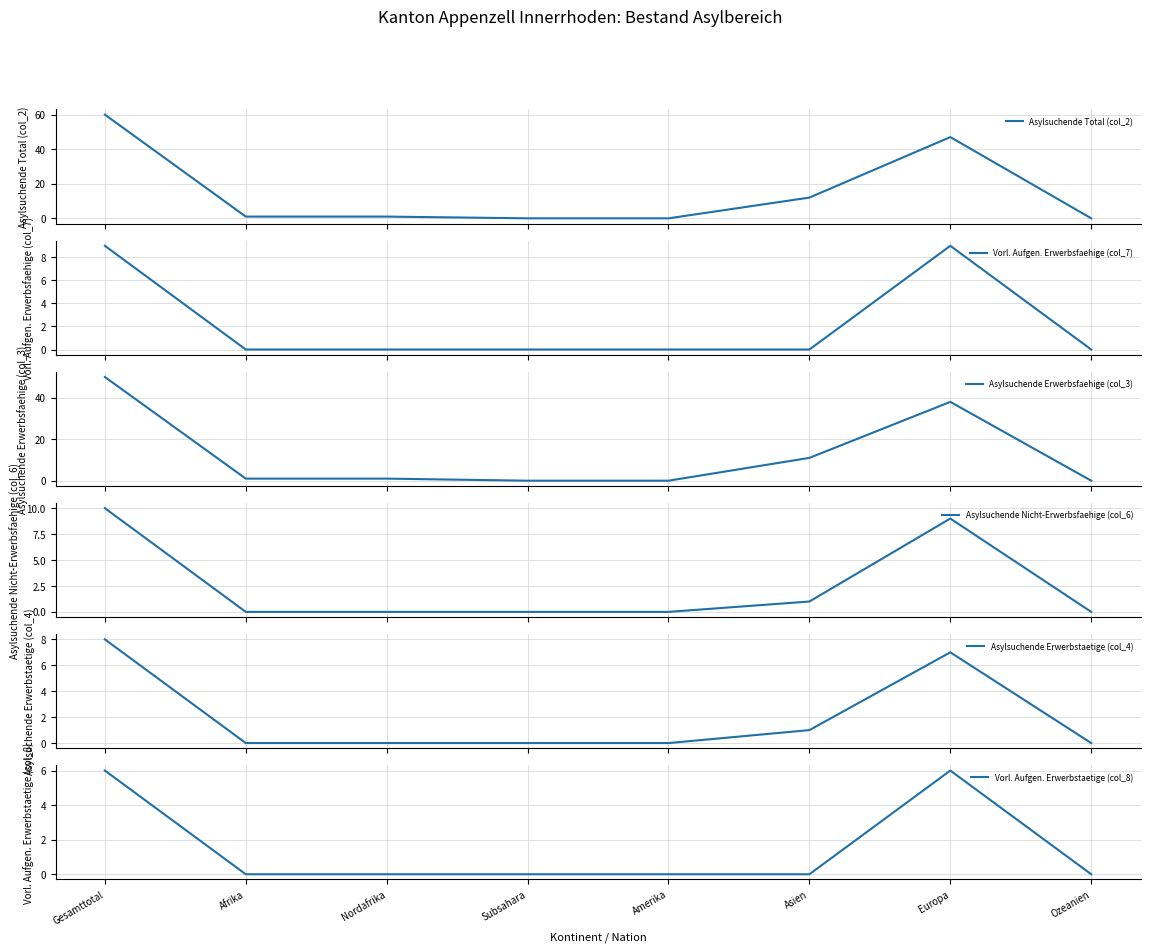

At which label is Asylsuchende Erwerbstaetige (col_4) closest to 4?

Asien